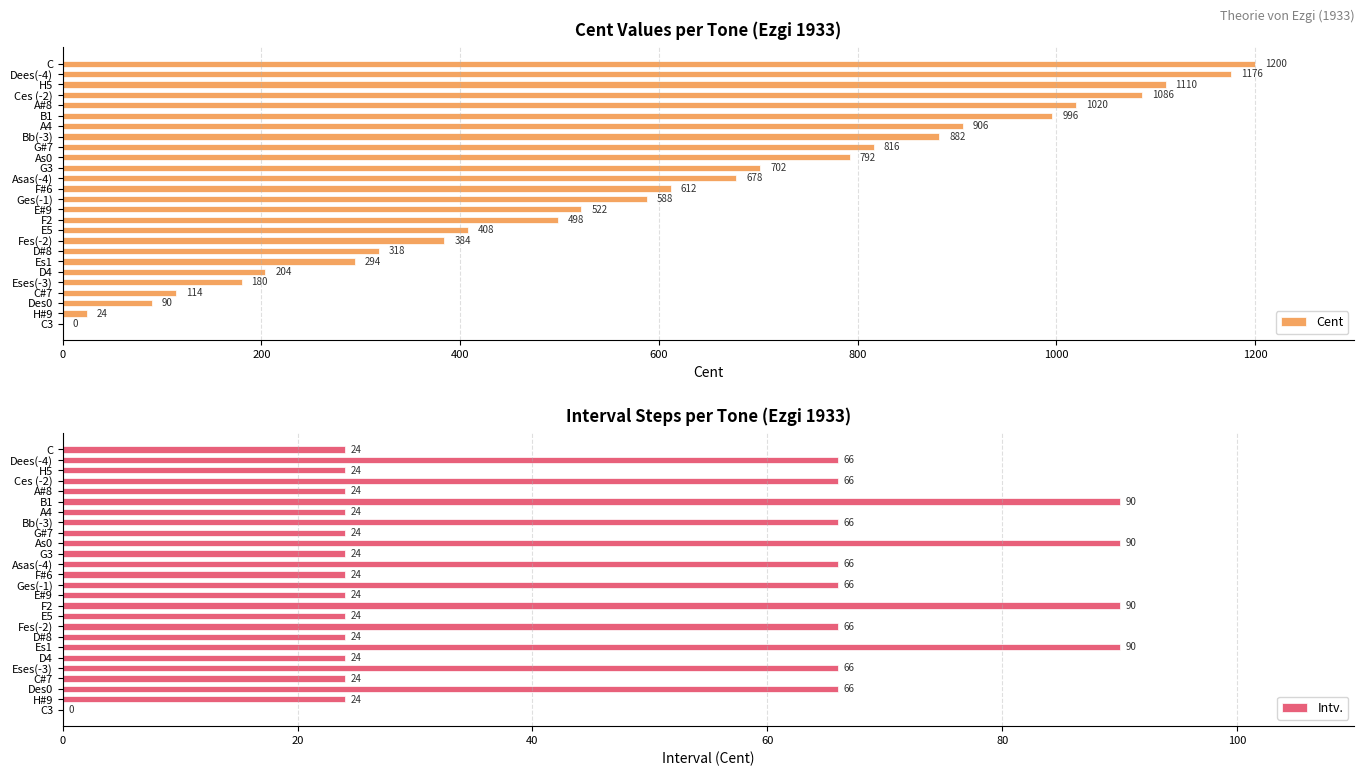

How many values in the Intv. series are below 24?

1